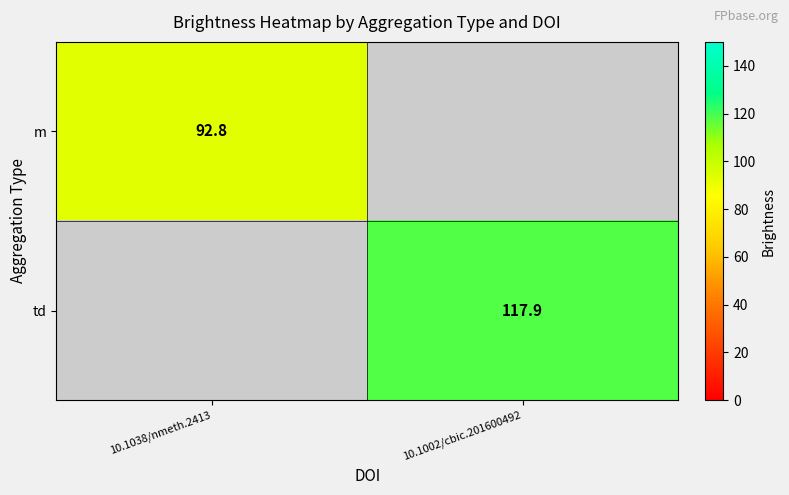

Is it true that td equals 68.7 at 10.1002/cbic.201600492?

False